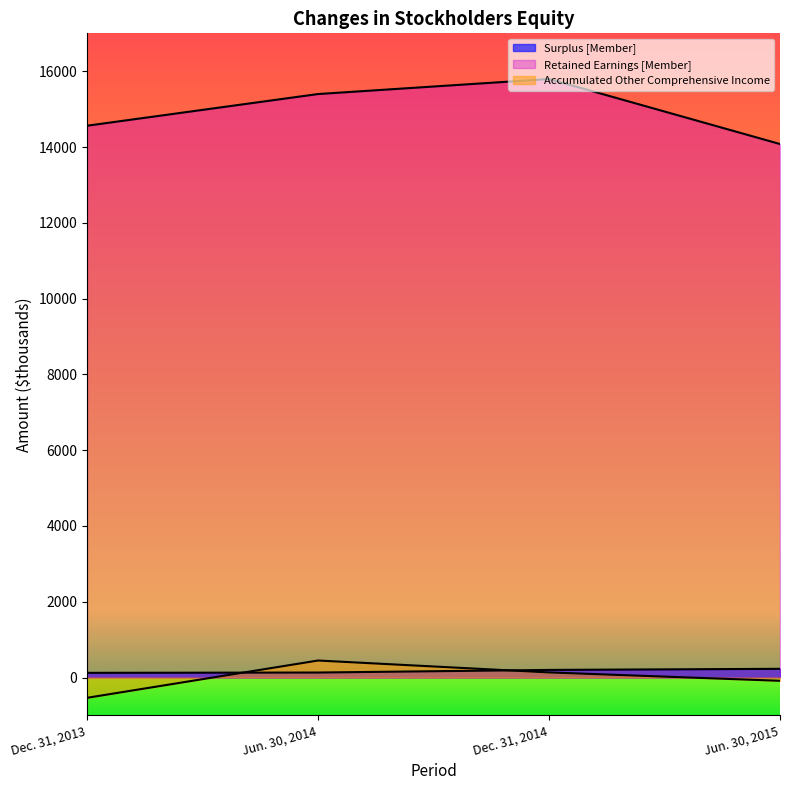

What is the smallest value displayed?

-535